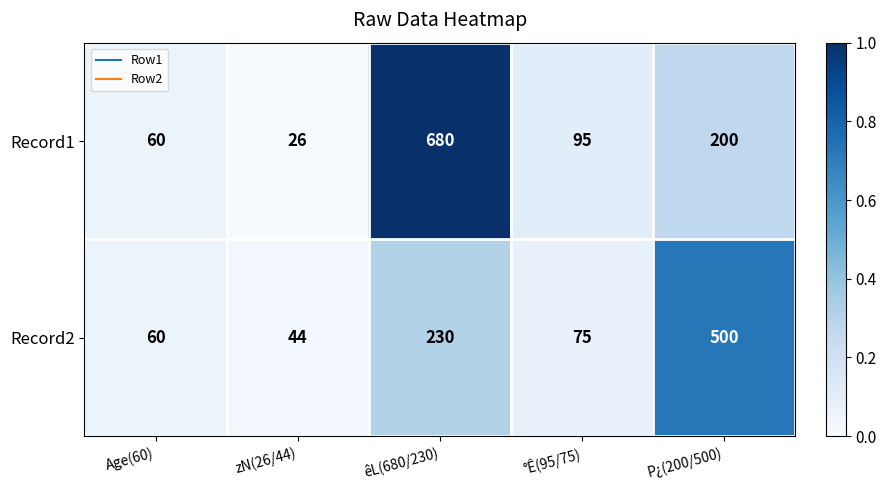

What is the difference between the second highest and minimum values in the Record1 series?

174